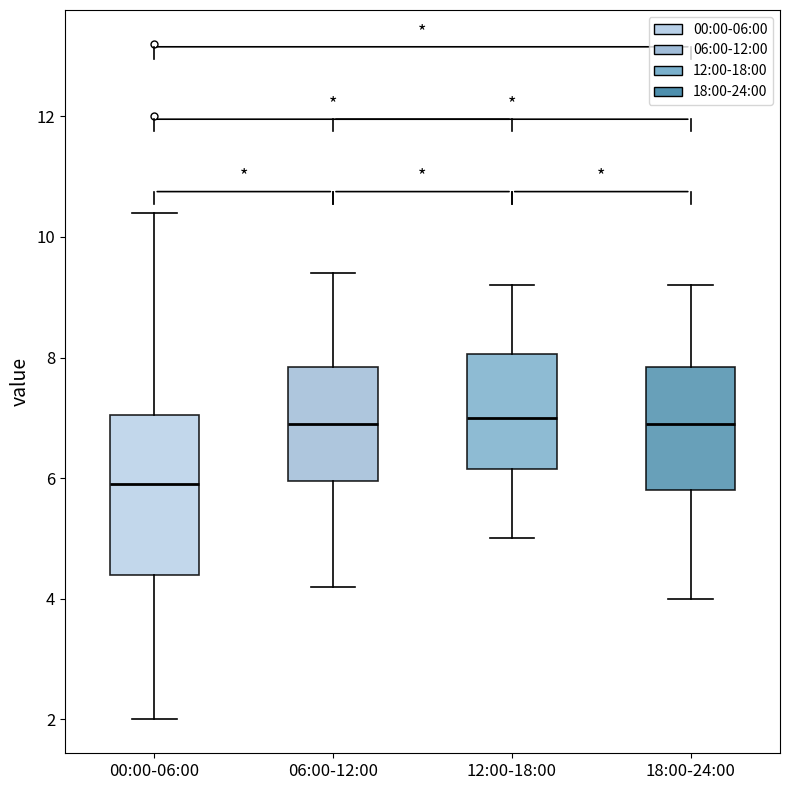

Reading left to right, read every box against the y-axis: the position of its median line, the range the box covers, and the ends of its whiskers. The values are not printed on the chart, so give them approximately, as read against the axis.

00:00-06:00: median 6.0, box 4.4 to 7.0, whiskers 2.0 to 10.4
06:00-12:00: median 7.0, box 6.0 to 7.8, whiskers 4.2 to 9.4
12:00-18:00: median 7.0, box 6.2 to 8.0, whiskers 5.0 to 9.2
18:00-24:00: median 7.0, box 5.8 to 7.8, whiskers 4.0 to 9.2